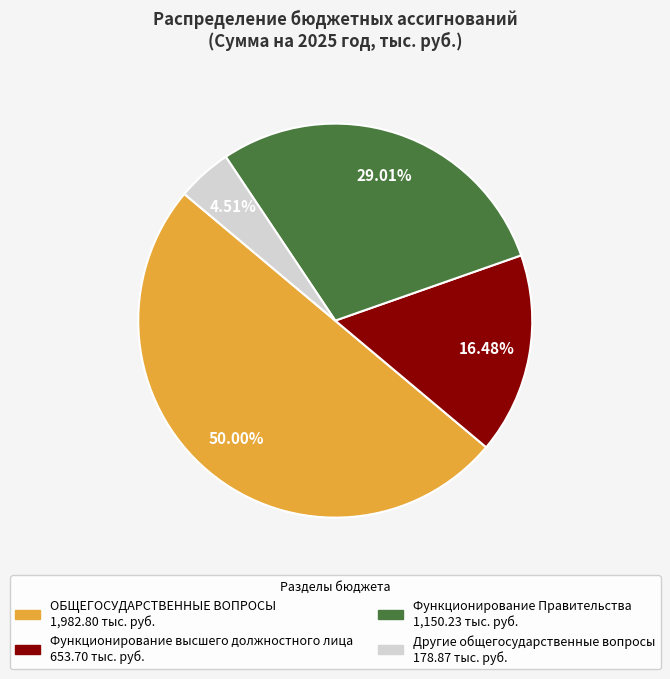

Between Функционирование высшего должностного лица and Функционирование Правительства, which is larger?

Функционирование Правительства